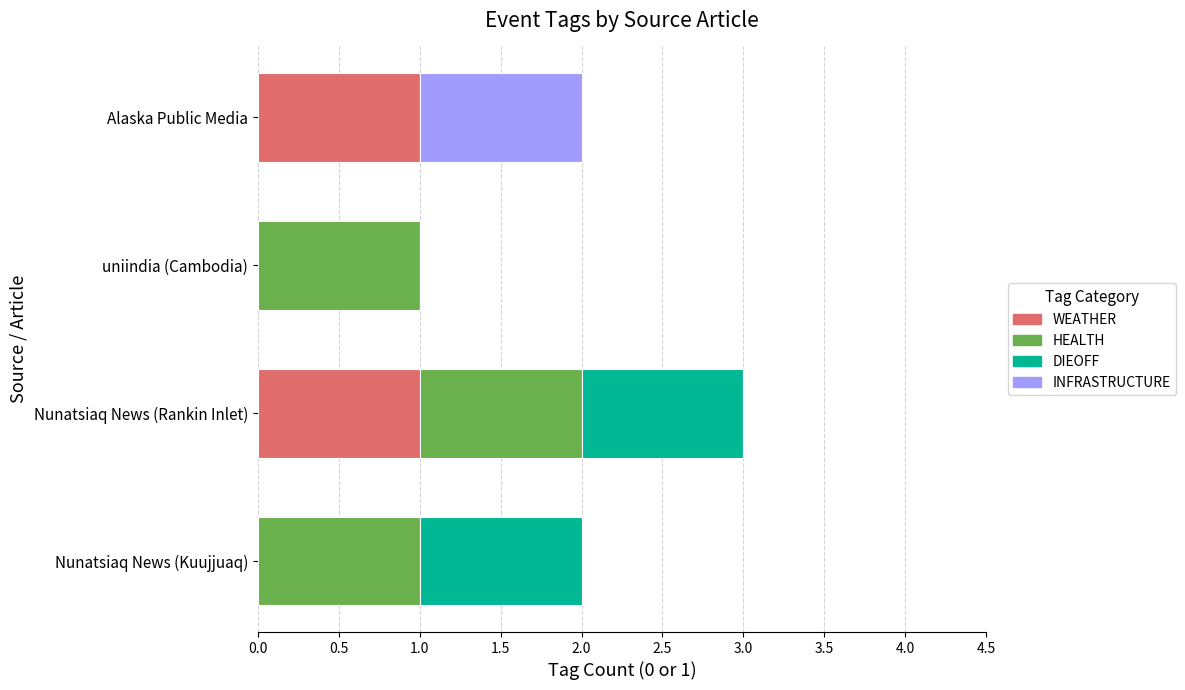

At which category is the sum across all series the highest?

Nunatsiaq News (Rankin Inlet)